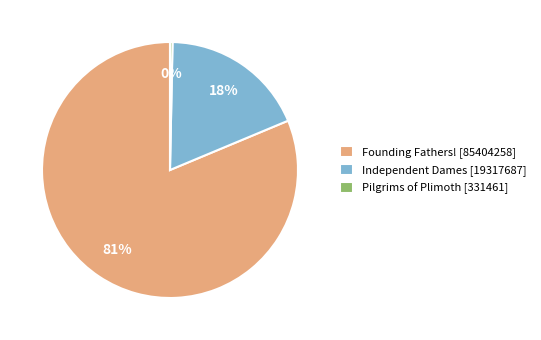

Rank the categories by value from highest to lowest.

Founding Fathers! [85404258], Independent Dames [19317687], Pilgrims of Plimoth [331461]